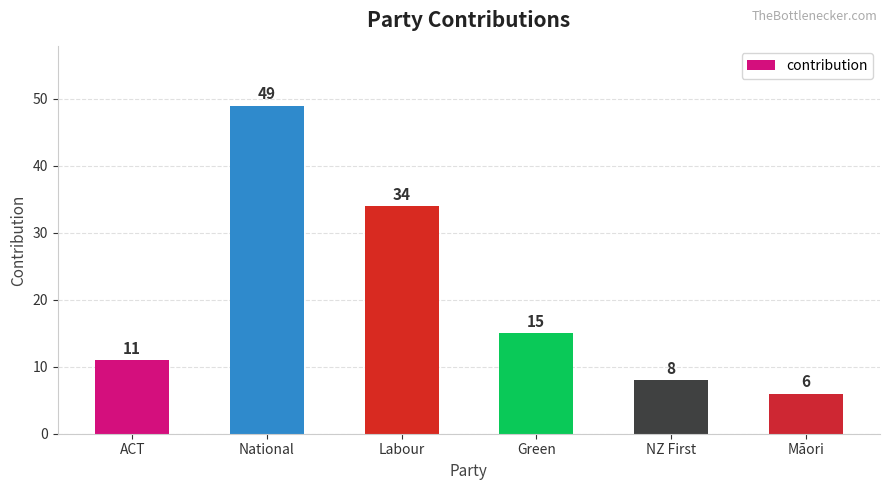

What is the sum of all values?

123